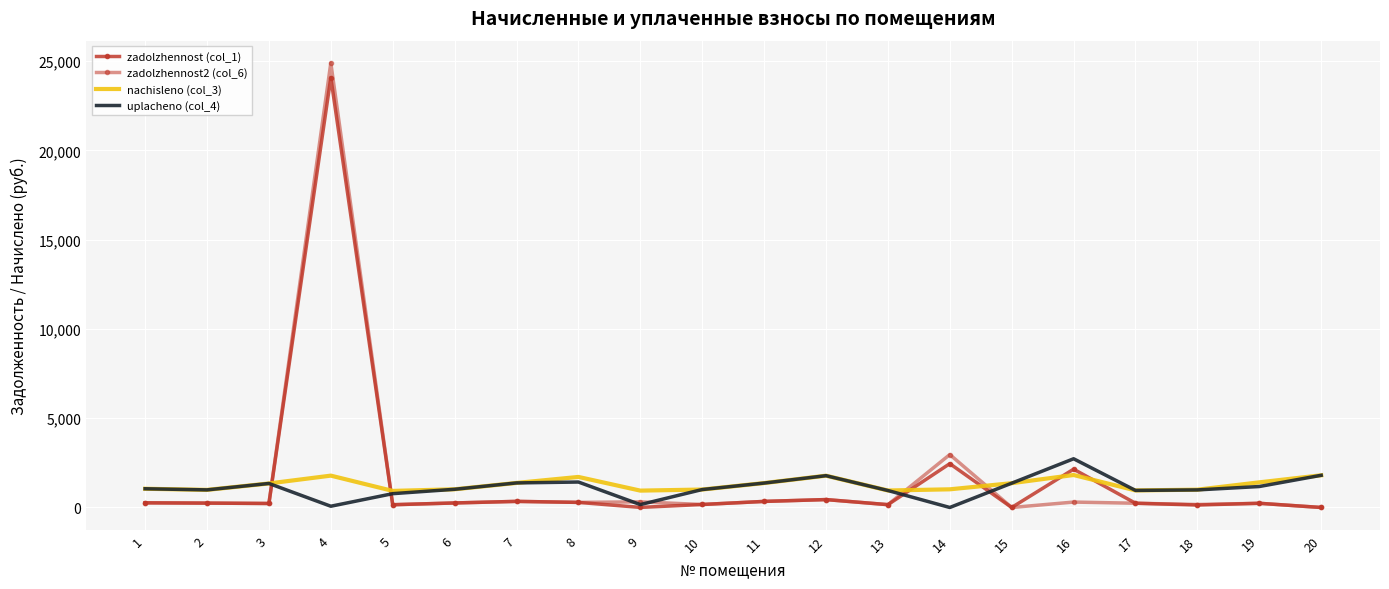

Read the nachisleno (col_3) value at 5.

928.6